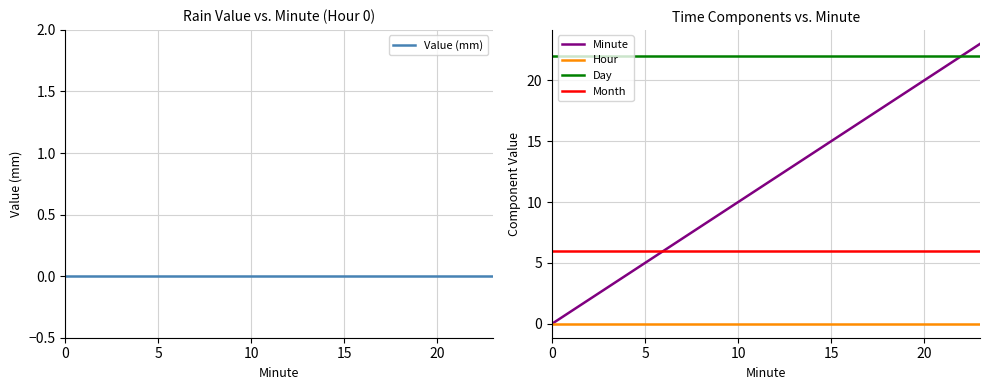

How many lines are shown in the chart?

5